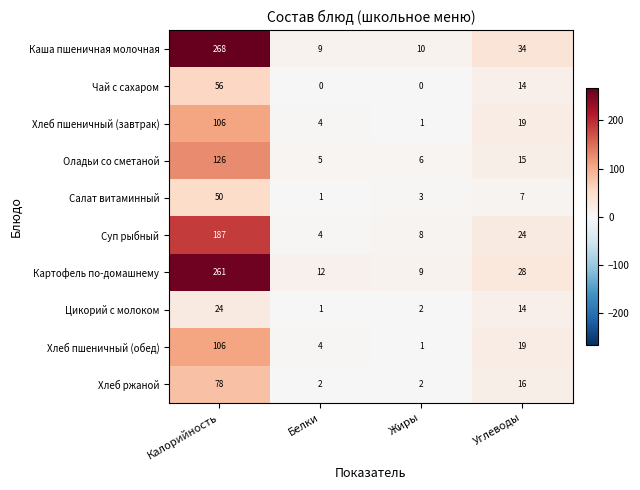

Which series has the largest range (max minus min)?

Каша пшеничная молочная